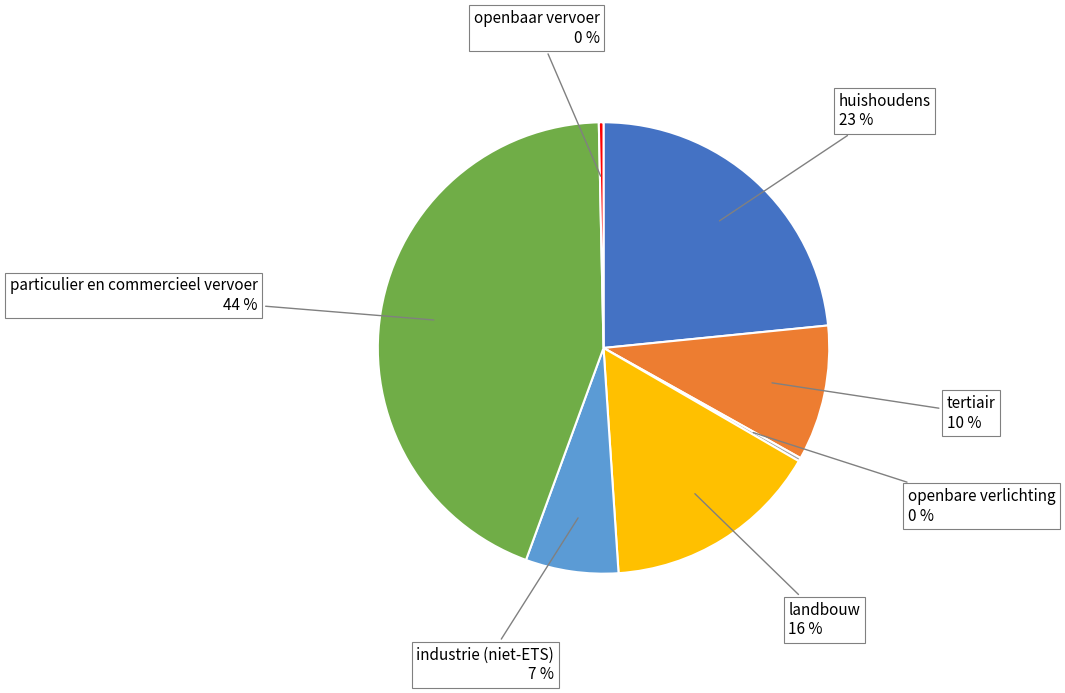

Is there any slice that represents more than half of the pie?

No